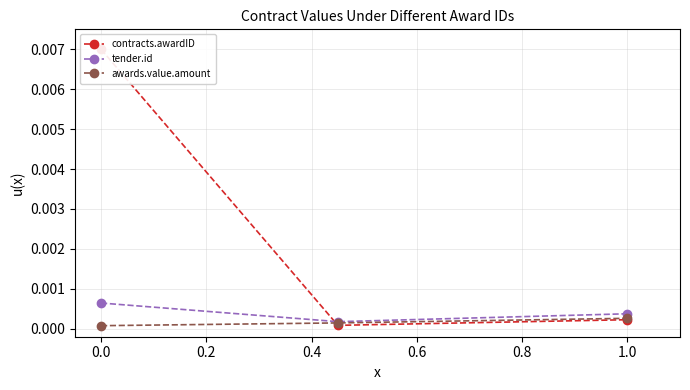

Is this an area chart (filled region under the line)?

No